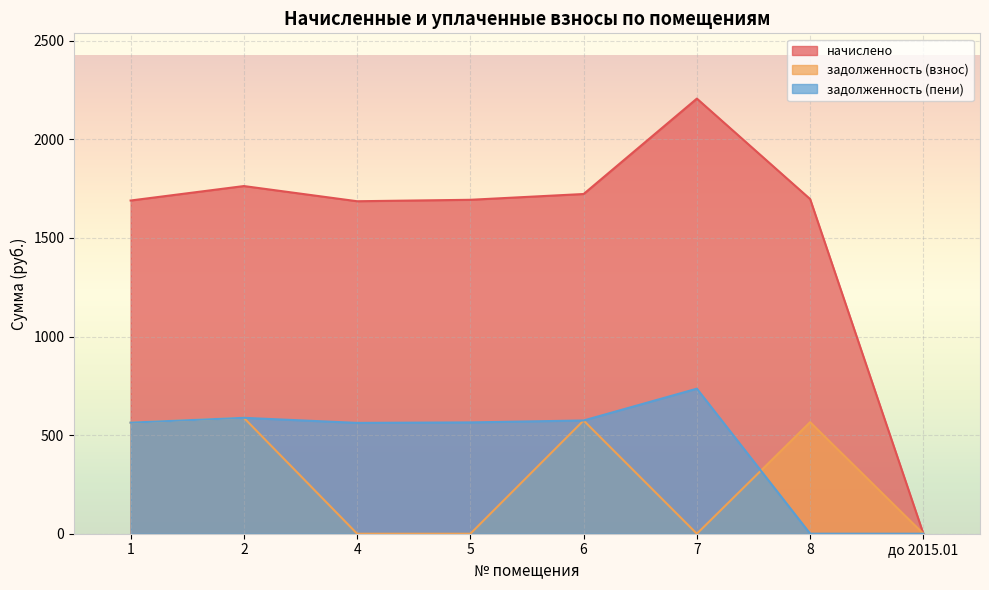

What position from the right is 1?

8